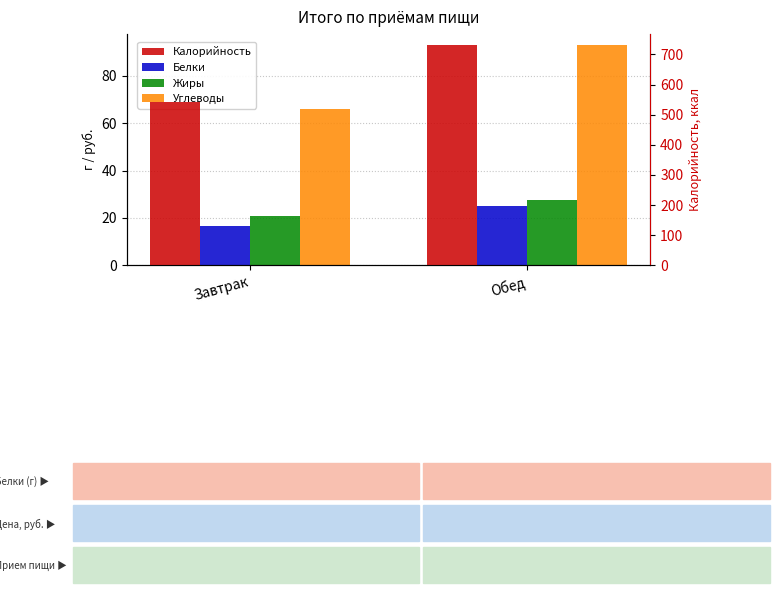

At which label is Калорийность closest to 637?

Завтрак